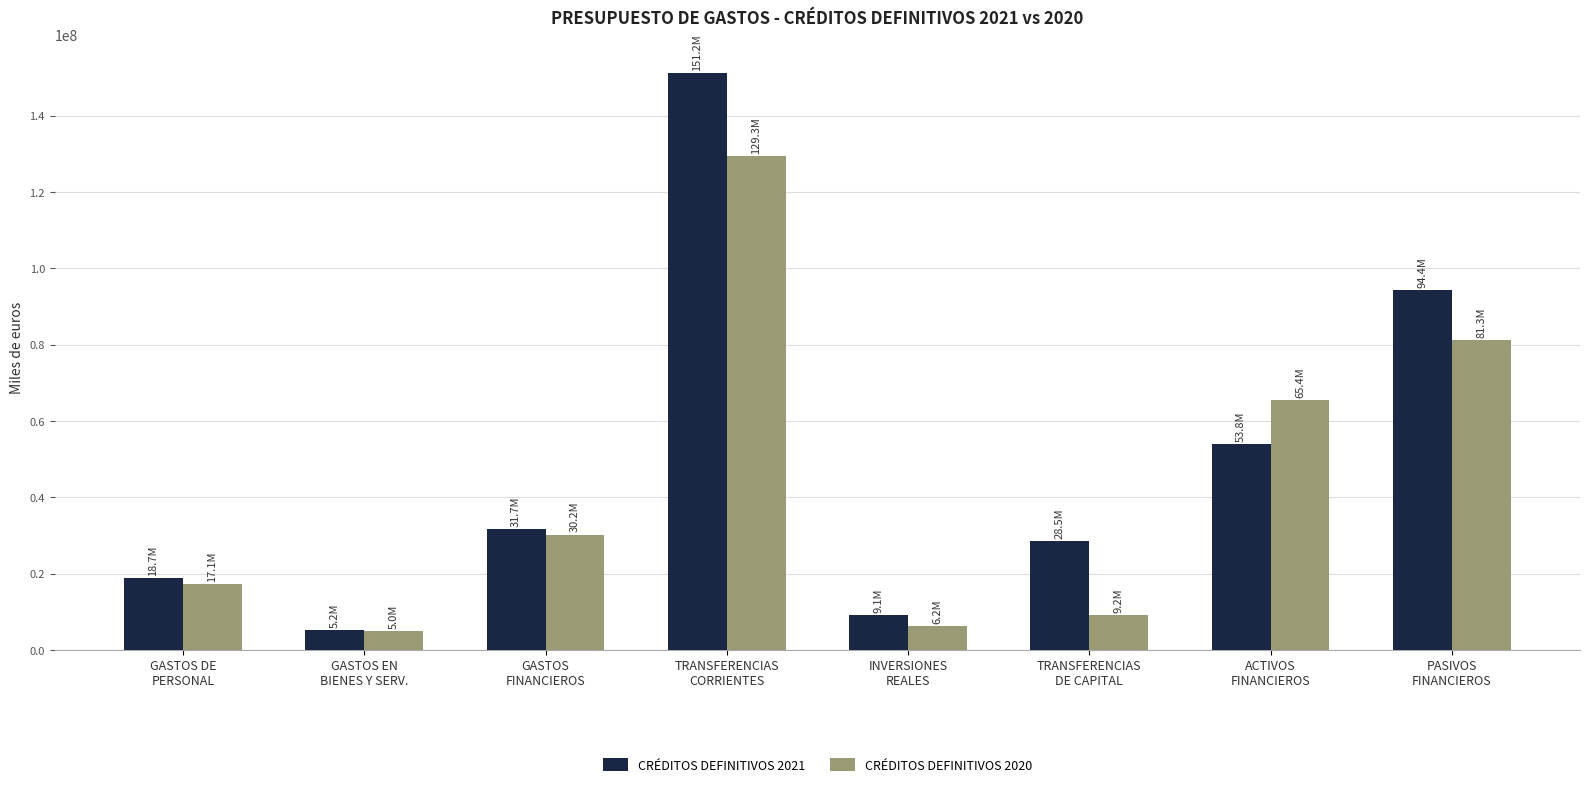

What is the value of the CRÉDITOS DEFINITIVOS 2021 bar at the 7th from the left?

53836152